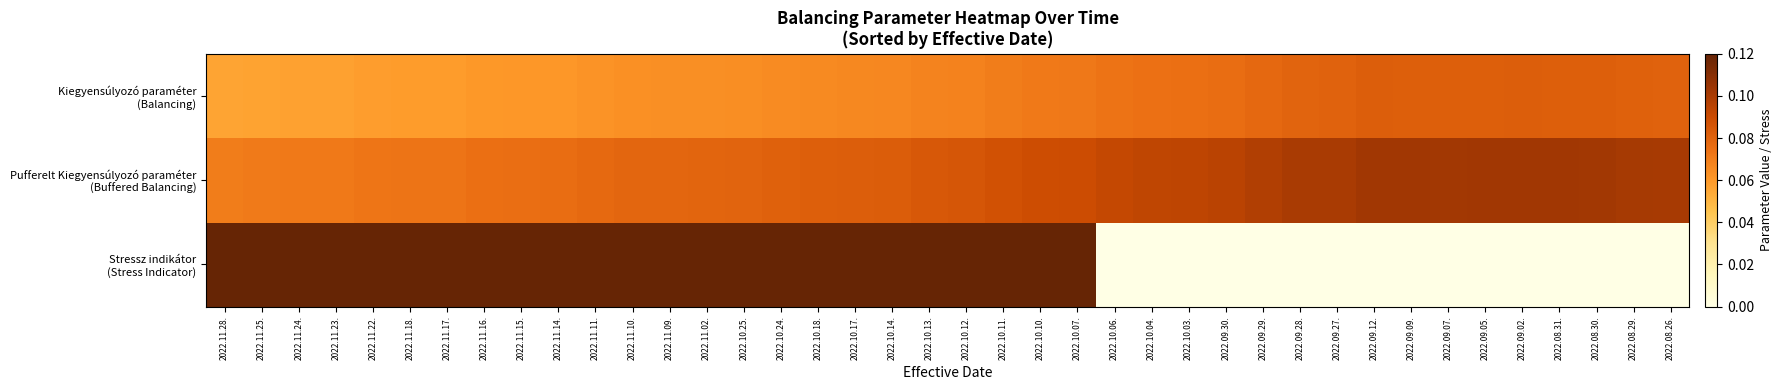

List the series in order of their peak value, highest first.

Stressz indikátor (Stress Indicator), Pufferelt Kiegyensúlyozó paraméter (Buffered Balancing), Kiegyensúlyozó paraméter (Balancing)